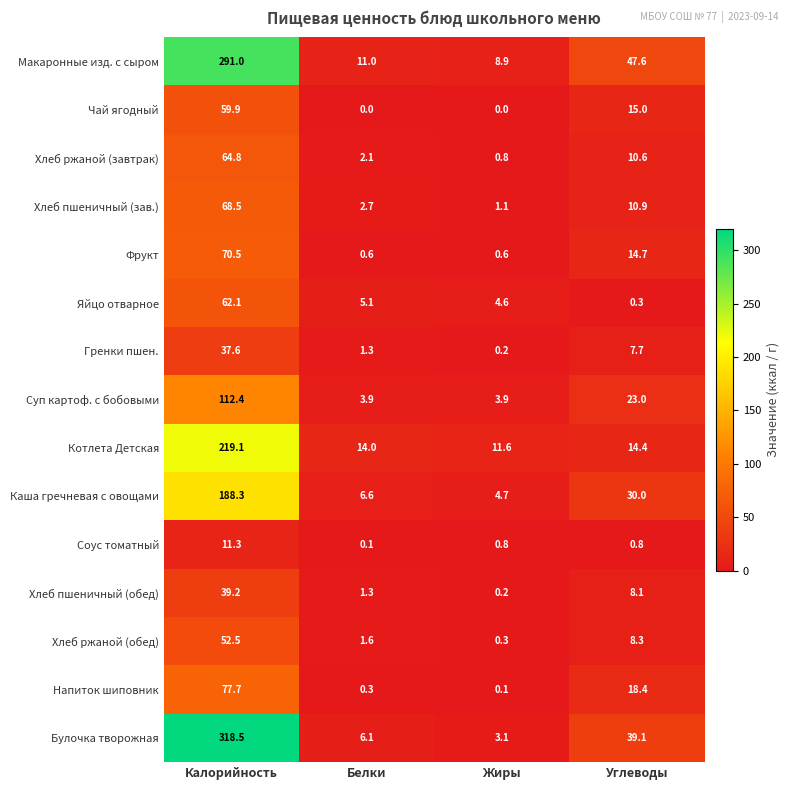

What is the maximum value shown in the chart?

318.5